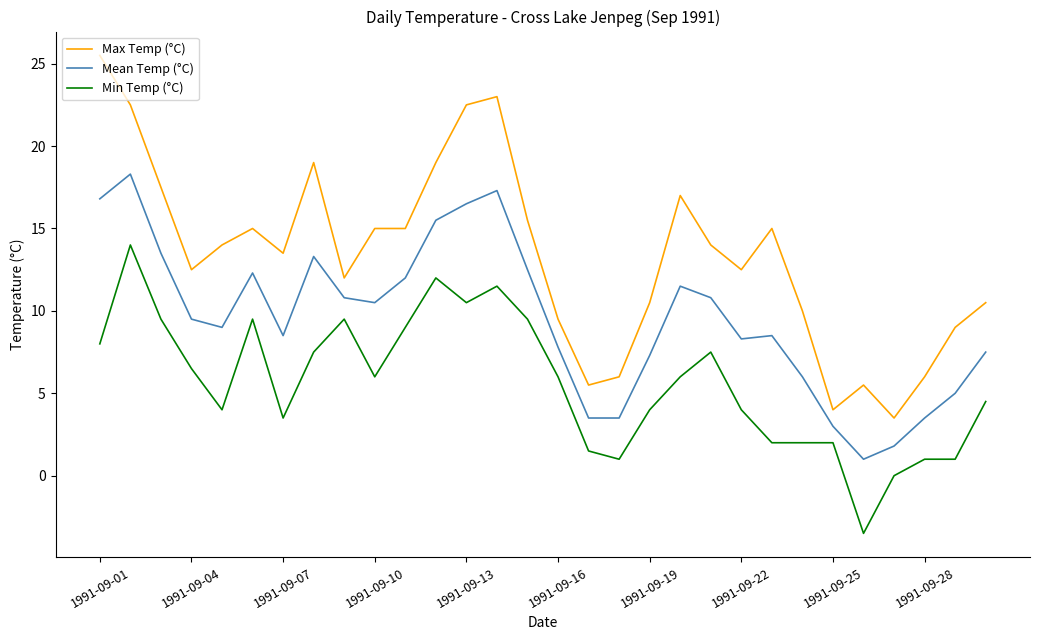

What is the difference between the maximum and minimum values in the Min Temp (°C) series?

17.5